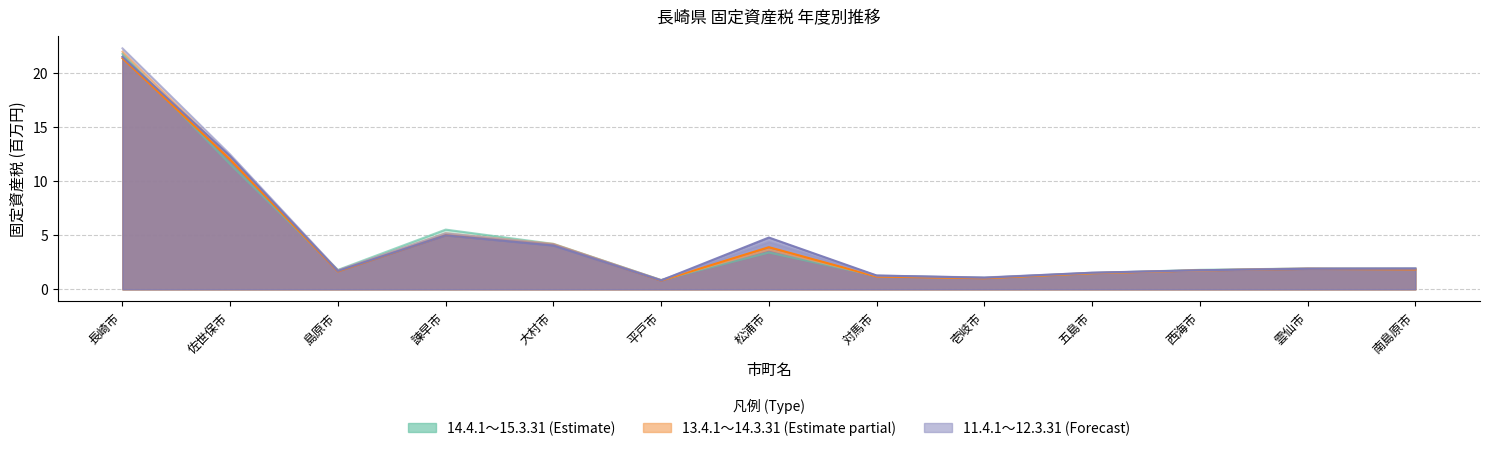

Where do 13.4.1～14.3.31 and 12.4.1～13.3.31 first cross each other?

平戸市 and 松浦市